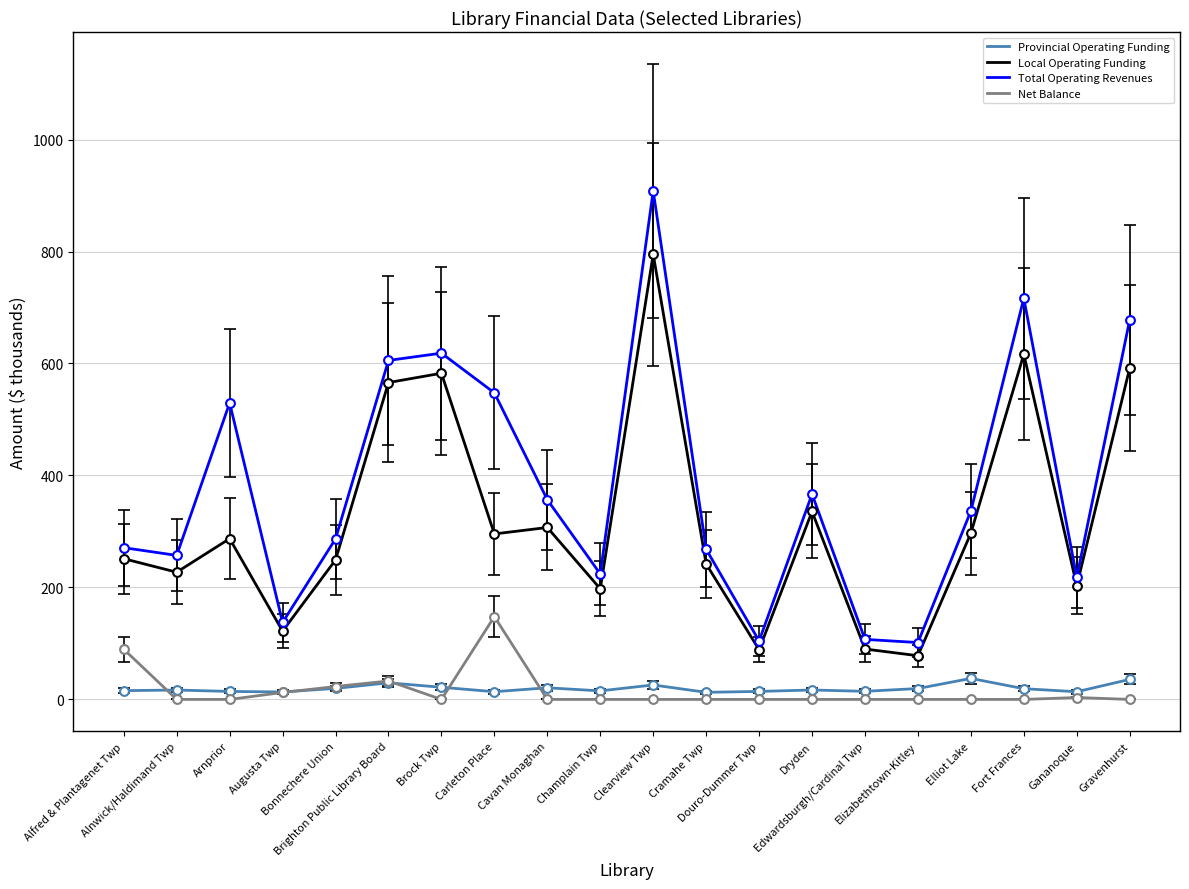

At which category is the sum across all series the highest?

Clearview Twp